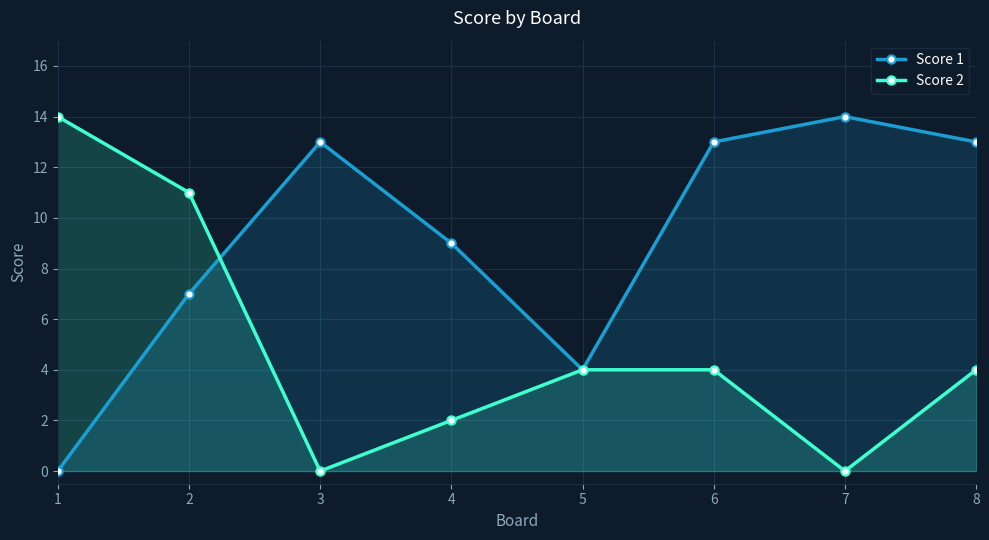

What is the total value across all series at 8?

17